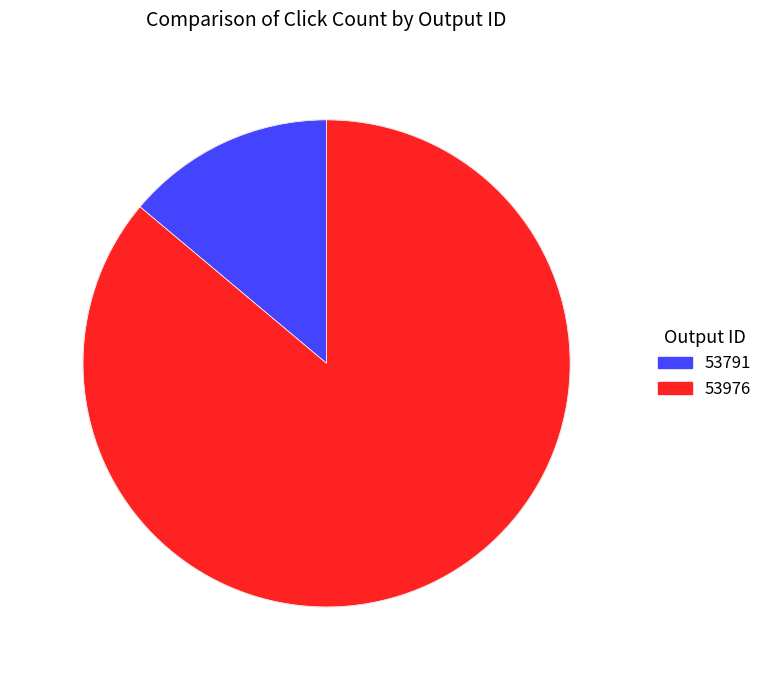

Which has a higher value, 53976 or 53791?

53976